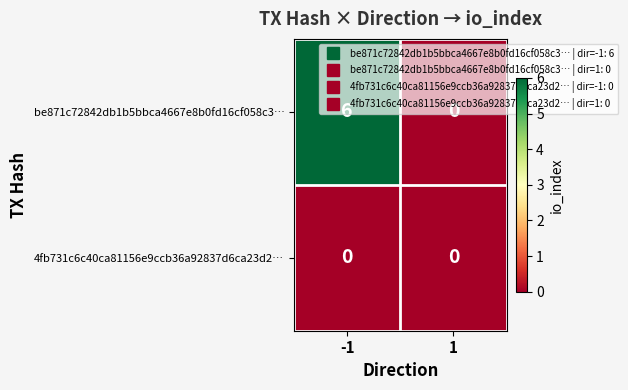

Rank the series by their maximum value, from highest to lowest.

be871c72842db1b5bbca4667e8b0fd16cf058c3…, 4fb731c6c40ca81156e9ccb36a92837d6ca23d2…